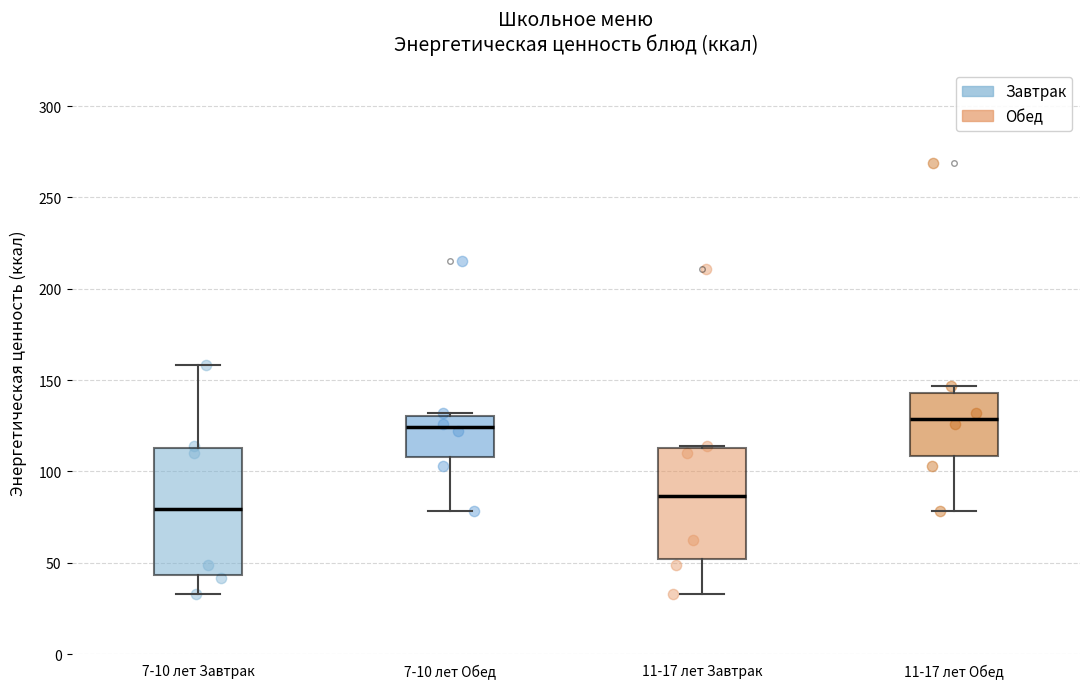

Reading left to right, transcribe this box plot: for each box, give where its median line is, the range the box spans, and where its two whiskers end, as read against the y-axis. The values are not printed on the chart, so give them approximately, as read against the axis.

7-10 лет Завтрак: median 80, box 45 to 115, whiskers 35 to 160
7-10 лет Обед: median 125, box 110 to 130, whiskers 80 to 130
11-17 лет Завтрак: median 85, box 50 to 115, whiskers 35 to 115
11-17 лет Обед: median 130, box 110 to 145, whiskers 80 to 145 (just above the box's upper edge)